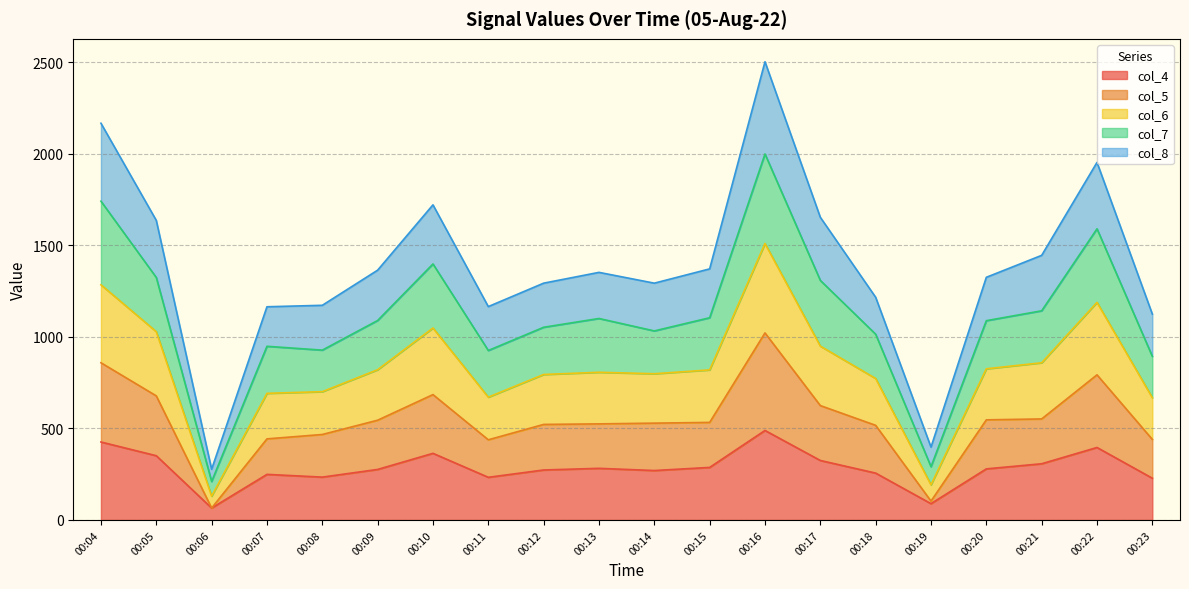

The value of col_6 at 00:04 is 1830. True or false?

False